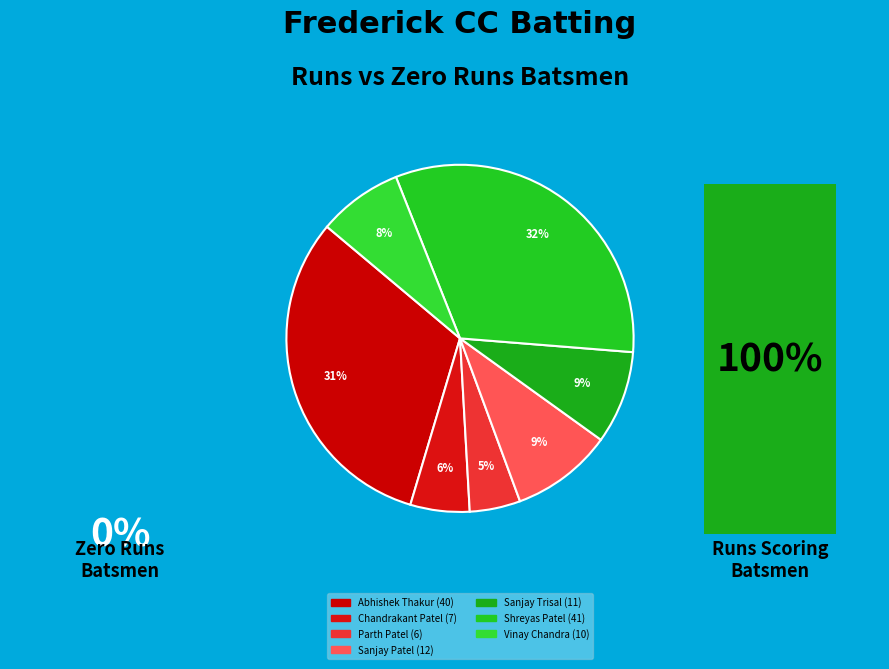

How many slices are in this pie chart?

7